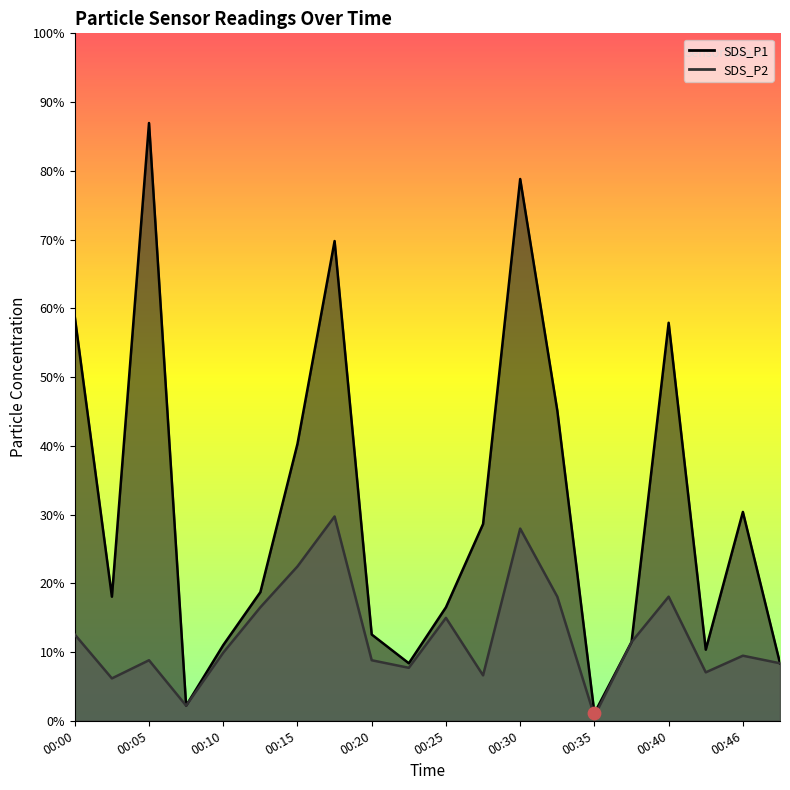

Which series contains the lowest Y value?

SDS_P2